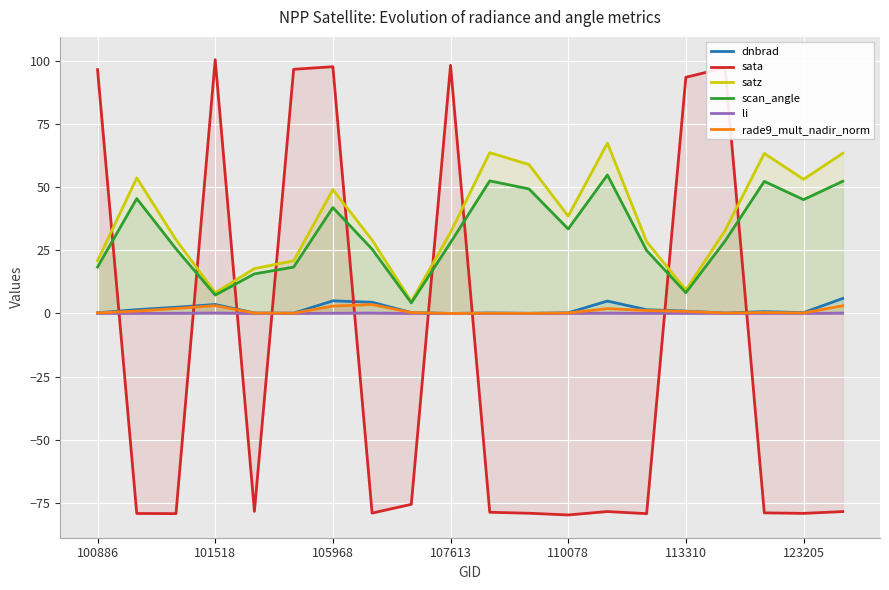

What is the total value across all series at 107613?

158.5